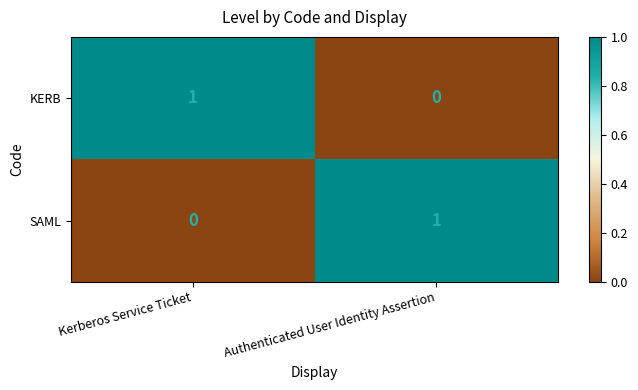

Is the value of KERB at Authenticated User Identity Assertion greater than the value of SAML at Authenticated User Identity Assertion?

No